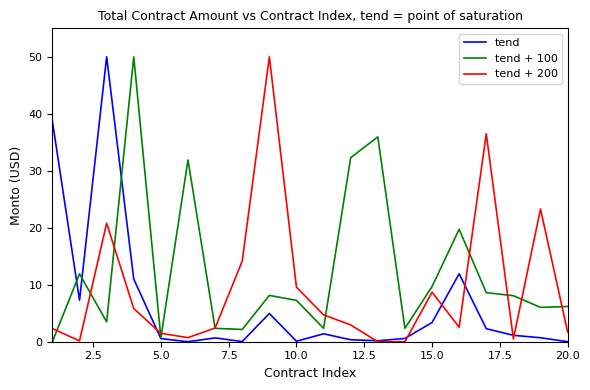

What is the greatest value displayed?

50.0